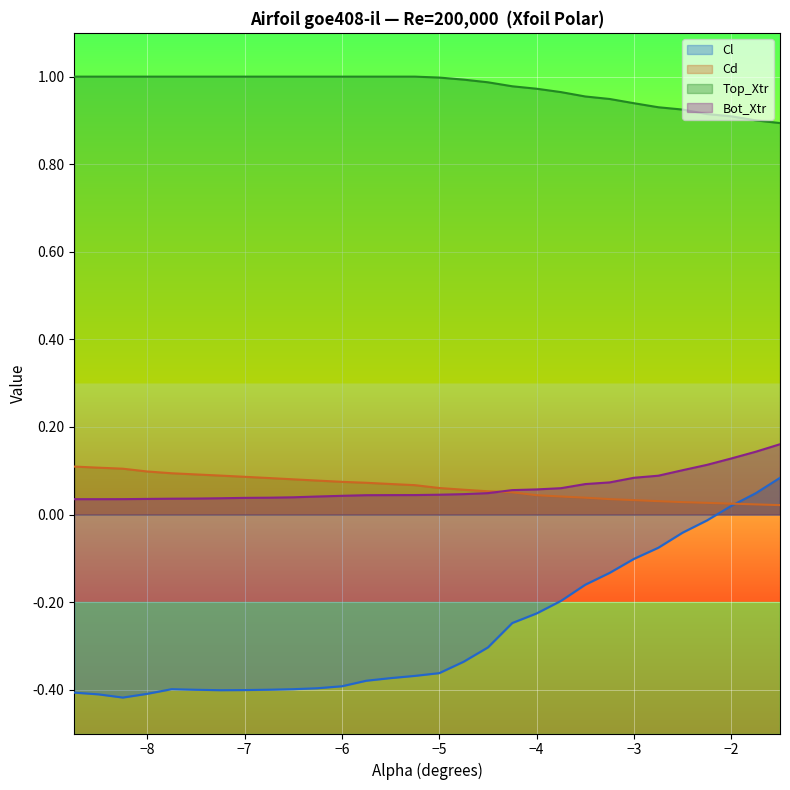

Reading left to right, list all the values displayed in this chart.

Cl: -0.4	-0.4	-0.4	-0.4	-0.4	-0.4	-0.4	-0.4	-0.4	-0.4	-0.4	-0.4	-0.4	-0.4	-0.4	-0.4	-0.3	-0.3	-0.2	-0.2	-0.2	-0.2	-0.1	-0.1	-0.1	-0.0	-0.0	0.0	0.0	0.1
Cd: 0.1	0.1	0.1	0.1	0.1	0.1	0.1	0.1	0.1	0.1	0.1	0.1	0.1	0.1	0.1	0.1	0.1	0.1	0.1	0.0	0.0	0.0	0.0	0.0	0.0	0.0	0.0	0.0	0.0	0.0
Top_Xtr: 1.0	1.0	1.0	1.0	1.0	1.0	1.0	1.0	1.0	1.0	1.0	1.0	1.0	1.0	1.0	1.0	1.0	1.0	1.0	1.0	1.0	1.0	0.9	0.9	0.9	0.9	0.9	0.9	0.9	0.9
Bot_Xtr: 0.0	0.0	0.0	0.0	0.0	0.0	0.0	0.0	0.0	0.0	0.0	0.0	0.0	0.0	0.0	0.0	0.0	0.0	0.1	0.1	0.1	0.1	0.1	0.1	0.1	0.1	0.1	0.1	0.1	0.2